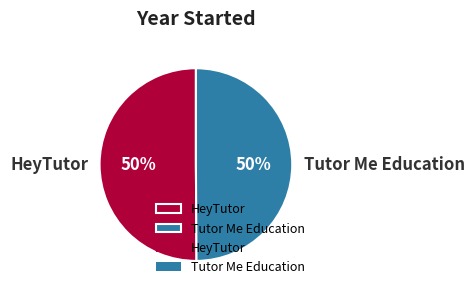

Do HeyTutor and Tutor Me Education together represent more than half of the pie?

Yes